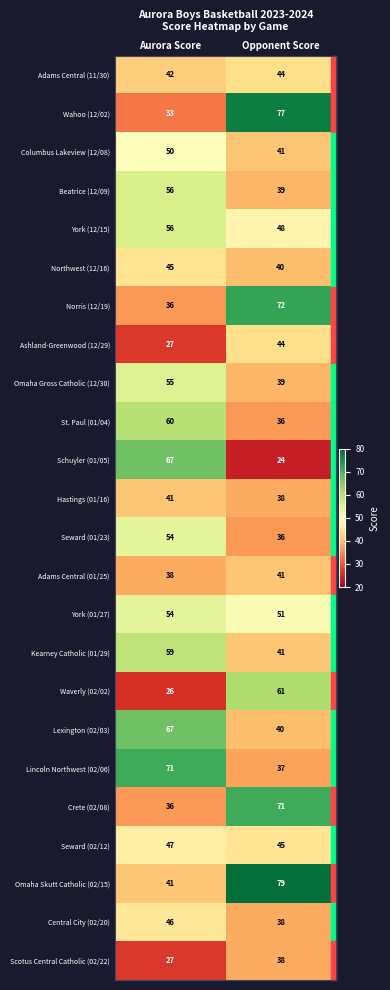

Rank the categories by Columbus Lakeview (12/08) value from lowest to highest.

Opponent Score, Aurora Score